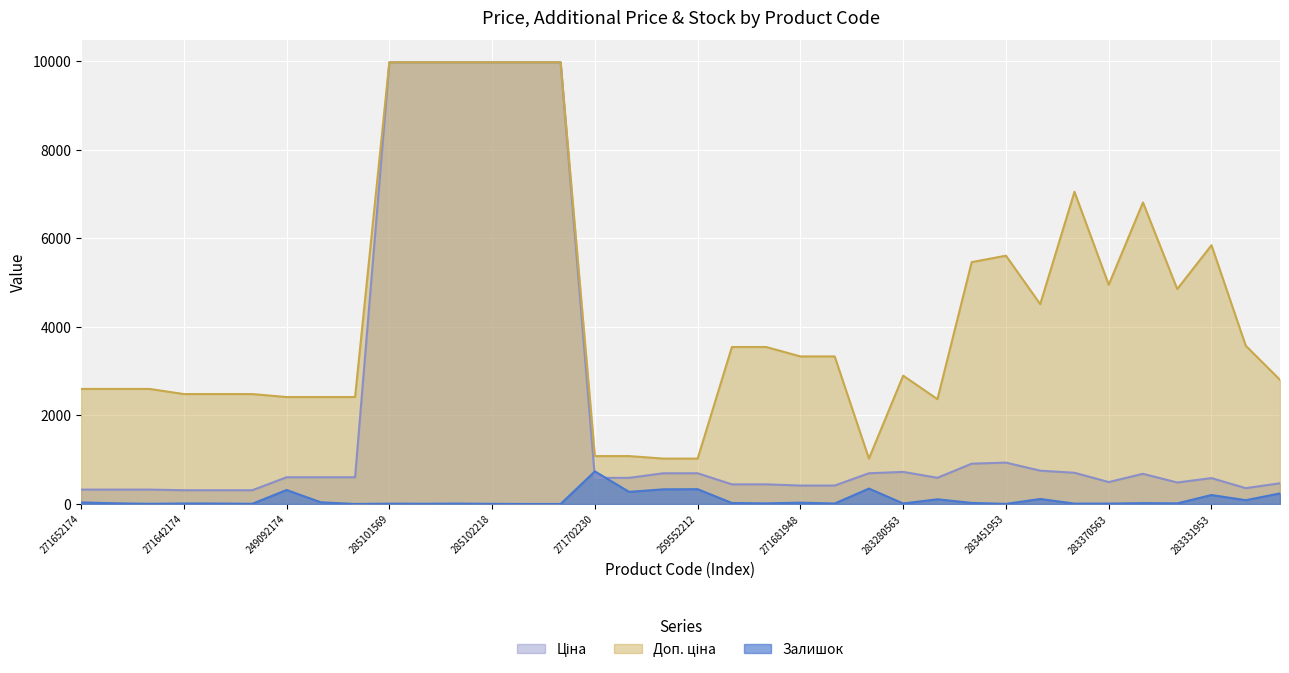

Reading left to right, extract all data points from this chart.

Ціна: 271652174=324.8	271652173=324.8	271652172=324.8	271642174=310.3	271642173=310.3	271642172=310.3	249092174=603.7	249092173=603.7	249092172=603.7	285101569=9975.0	285102221=9975.0	285102219=9975.0	285102218=9975.0	285102216=9975.0	285102120=9975.0	271702230=589.9	271702229=589.9	259552213=693.7	259552212=693.7	271691948=443.1	271691942=443.1	271681948=416.6	271681942=416.6	259552189=693.7	283280563=724.5	283220563=591.6	283481953=910.4	283451953=934.5	283421953=752.2	283391953=705.1	283370563=495.0	283361953=681.0	283340563=485.4	283331953=584.4	283310563=357.4	281720563=467.3
Доп. ціна: 271652174=2598.3	271652173=2598.3	271652172=2598.3	271642174=2482.4	271642173=2482.4	271642172=2482.4	249092174=2414.8	249092173=2414.8	249092172=2414.8	285101569=9975.0	285102221=9975.0	285102219=9975.0	285102218=9975.0	285102216=9975.0	285102120=9975.0	271702230=1081.7	271702229=1081.7	259552213=1024.6	259552212=1024.6	271691948=3545.0	271691942=3545.0	271681948=3332.5	271681942=3332.5	259552189=1024.6	283280563=2897.8	283220563=2366.5	283481953=5462.3	283451953=5607.2	283421953=4513.3	283391953=7051.3	283370563=4950.4	283361953=6809.8	283340563=4853.8	283331953=5843.9	283310563=3573.9	281720563=2803.6
Залишок: 271652174=35.0	271652173=15.0	271652172=4.0	271642174=11.0	271642173=10.0	271642172=4.0	249092174=316.0	249092173=38.0	249092172=0.0	285101569=7.0	285102221=5.0	285102219=9.0	285102218=3.0	285102216=0.0	285102120=0.0	271702230=736.0	271702229=273.0	259552213=331.0	259552212=334.0	271691948=22.0	271691942=13.0	271681948=30.0	271681942=10.0	259552189=348.0	283280563=11.0	283220563=106.0	283481953=24.0	283451953=2.0	283421953=113.0	283391953=8.0	283370563=9.0	283361953=19.0	283340563=14.0	283331953=202.0	283310563=85.0	281720563=239.0